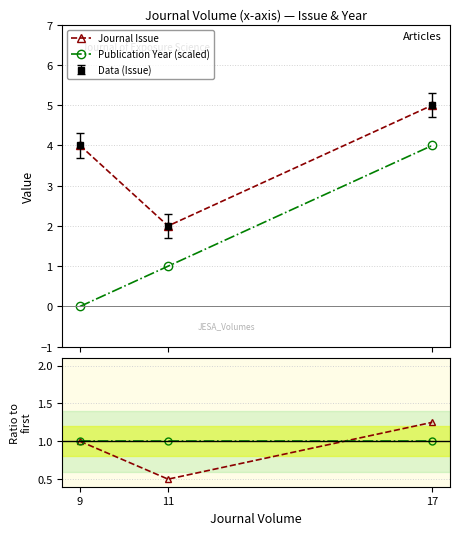

True or false: Publication Year (scaled) has a value of 1.0 at 11.

True